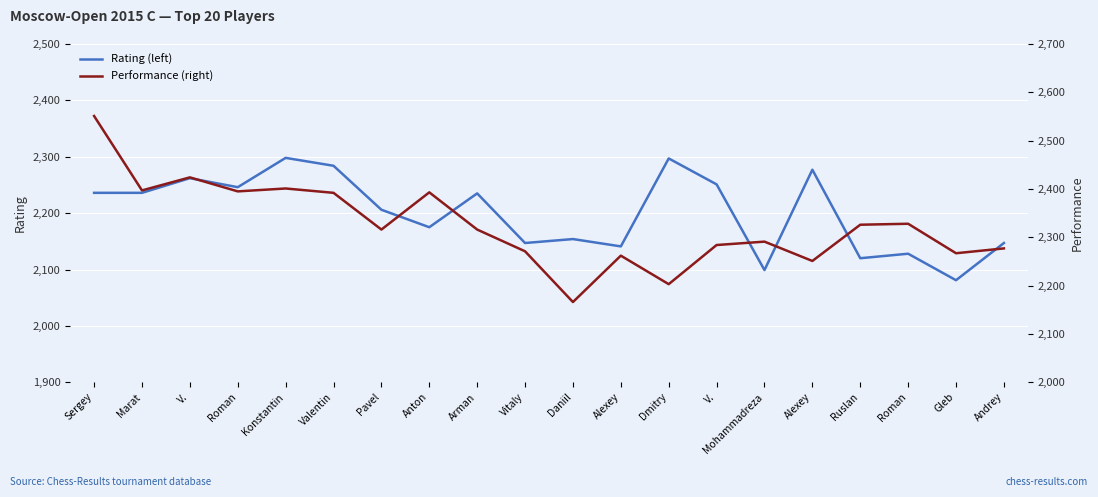

Which series has the largest total across all categories?

Performance (right)